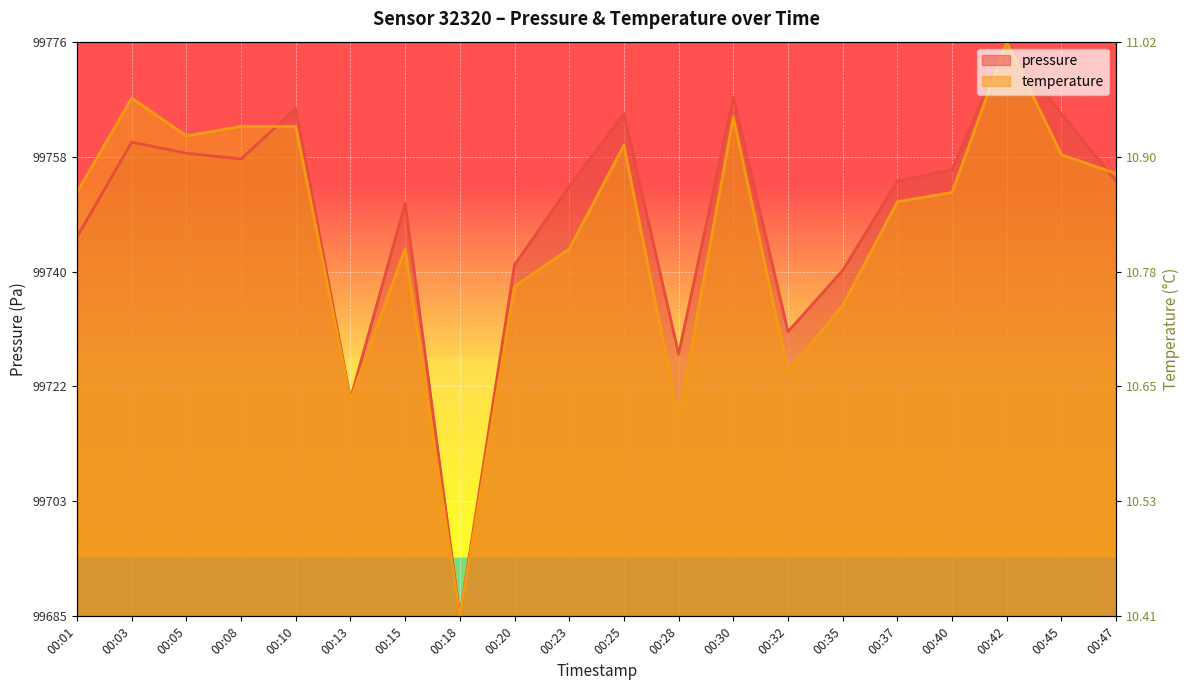

In pressure, how many points are higher than both neighbors (excluding endpoints)?

6